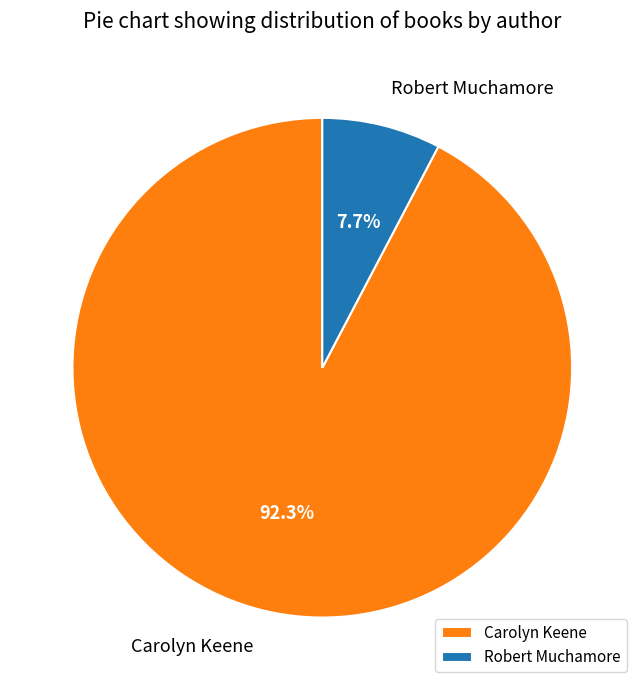

Combined, what portion of the pie is Robert Muchamore and Carolyn Keene?

100.0%